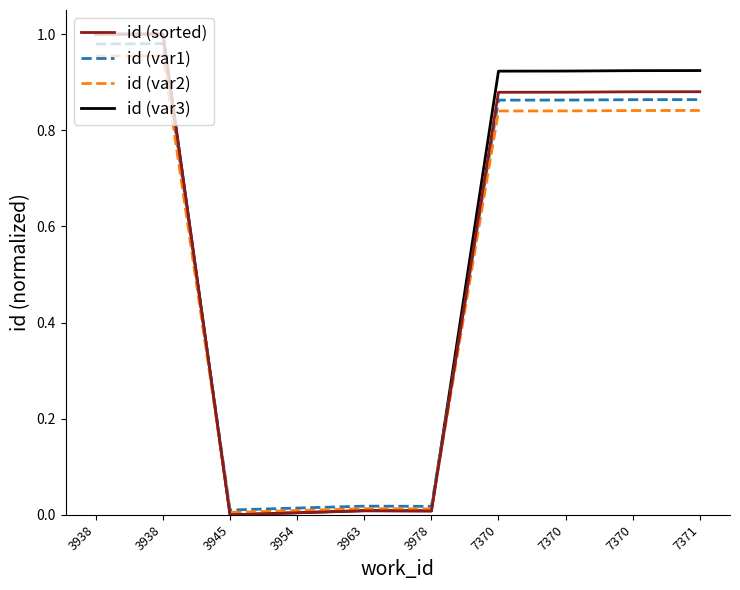

Which category has the highest value in the id (sorted) series?

3938